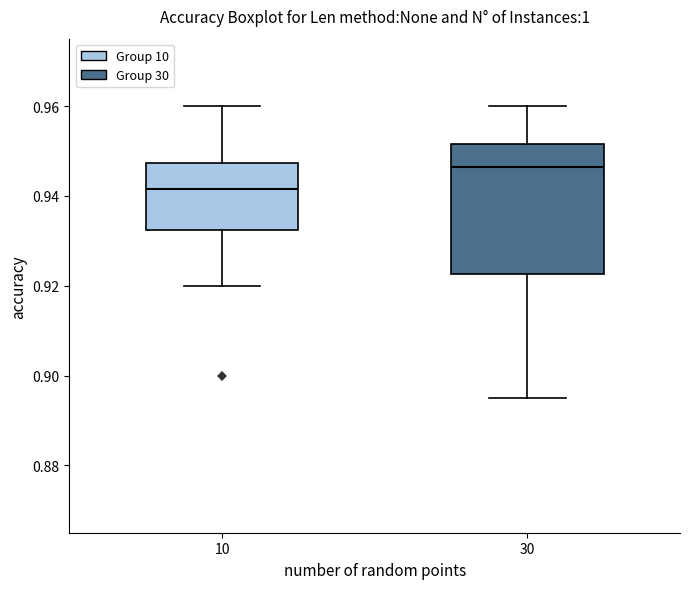

Reading left to right, transcribe this box plot: for each box, give where its median line is, the range the box spans, and where its two whiskers end, as read against the y-axis. The values are not printed on the chart, so give them approximately, as read against the axis.

10: median 0.942, box 0.932 to 0.948, whiskers 0.920 to 0.960
30: median 0.946, box 0.922 to 0.952, whiskers 0.896 to 0.960